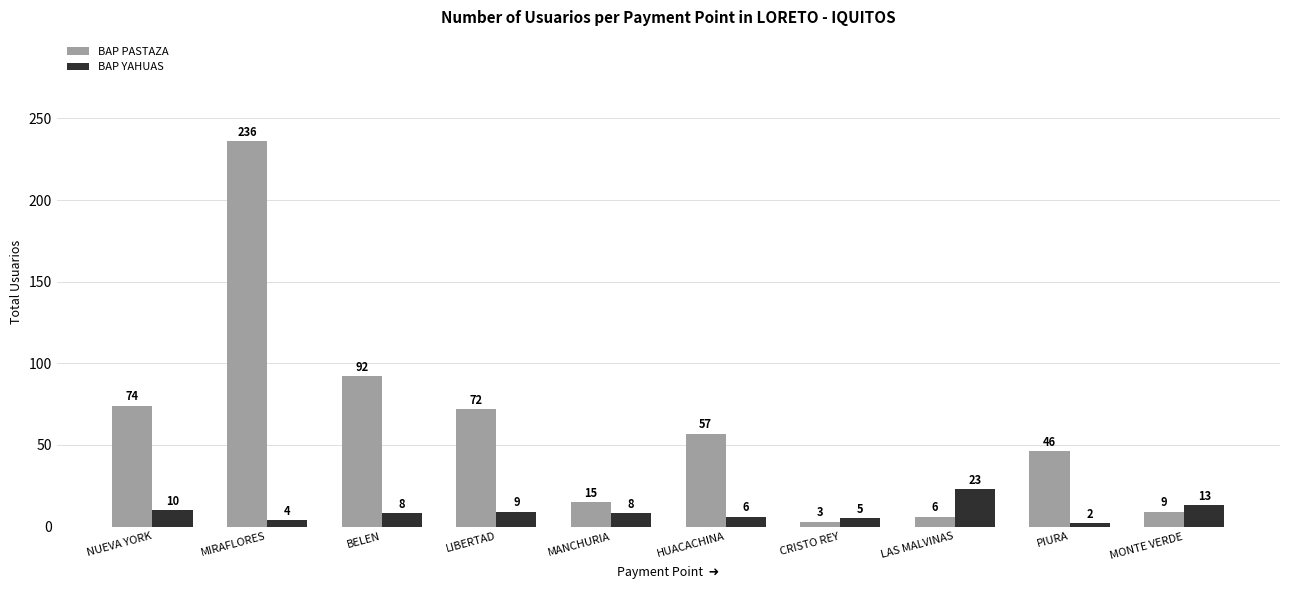

Reading left to right, extract all data points from this chart.

BAP PASTAZA: 74	236	92	72	15	57	3	6	46	9
BAP YAHUAS: 10	4	8	9	8	6	5	23	2	13